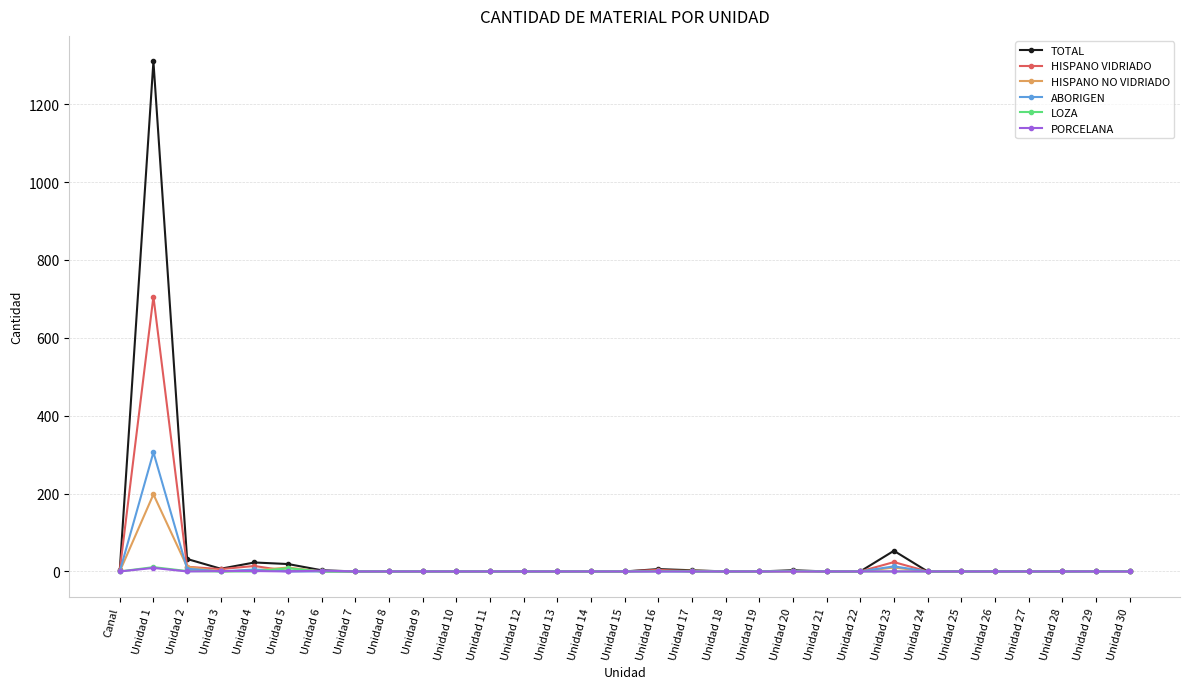

Count the number of data series in this chart.

6